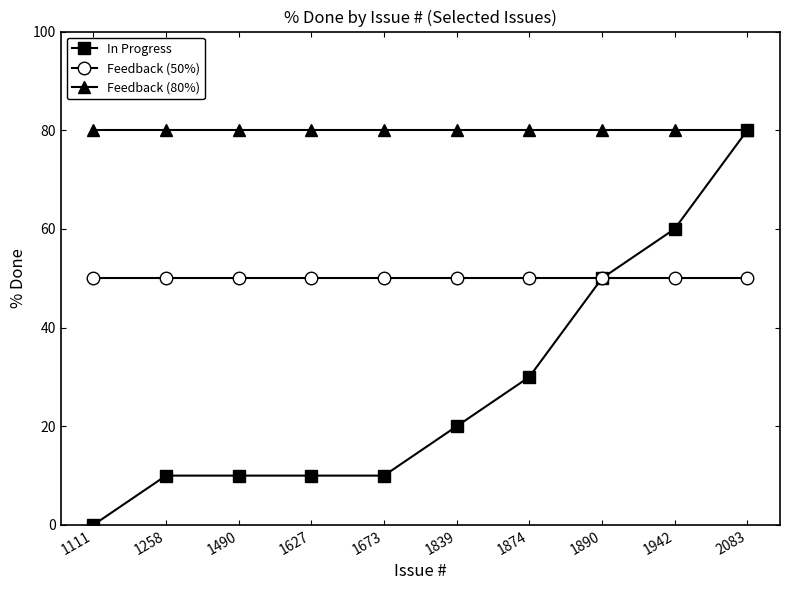

What is the average value of the Feedback (80%) series?

80